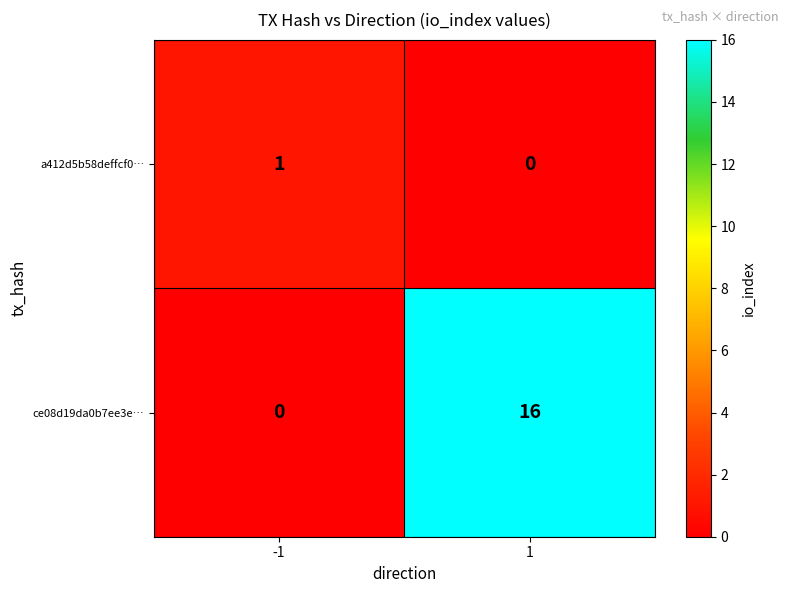

List the series in order of their overall mean, highest first.

ce08d19da0b7ee3e…, a412d5b58deffcf0…